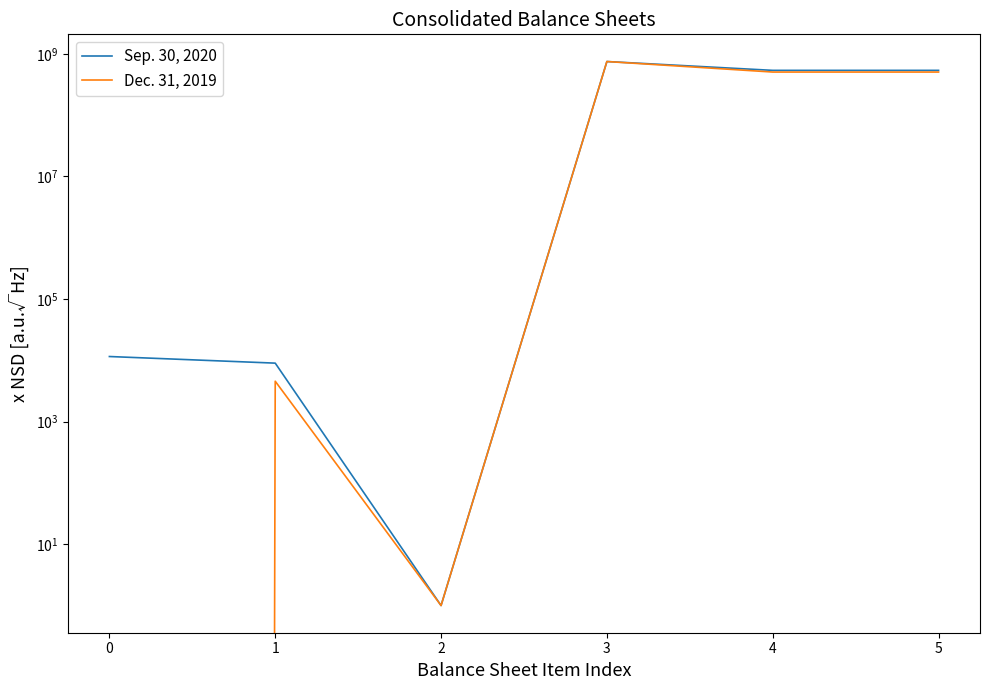

True or false: Dec. 31, 2019 and Sep. 30, 2020 intersect in this chart.

False